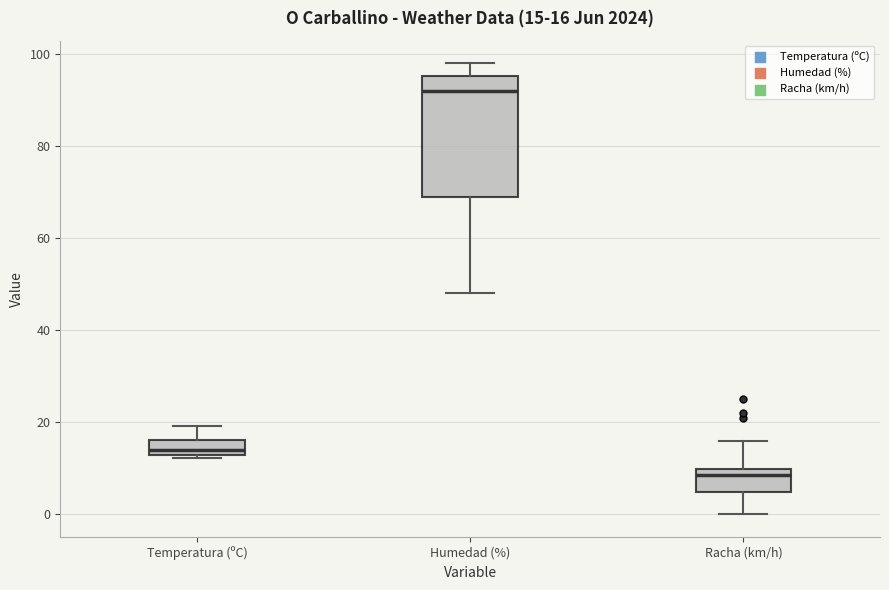

Which box's median line is the lowest?

Racha (km/h)